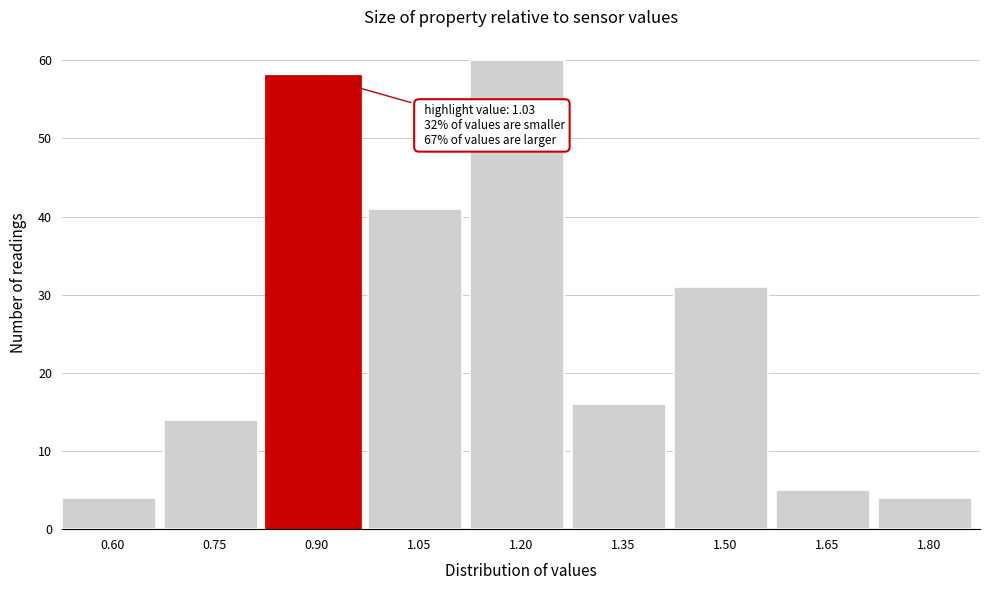

Reading left to right, what are all the values shown in this chart?

4	14	58	41	60	16	31	5	4